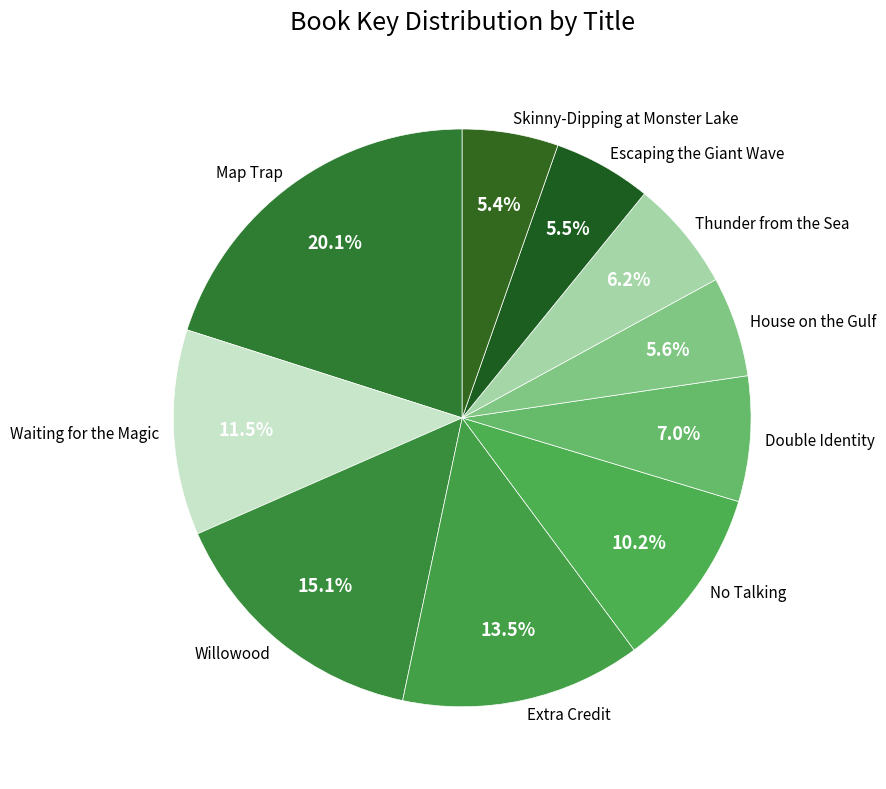

Does any single category account for the majority?

No